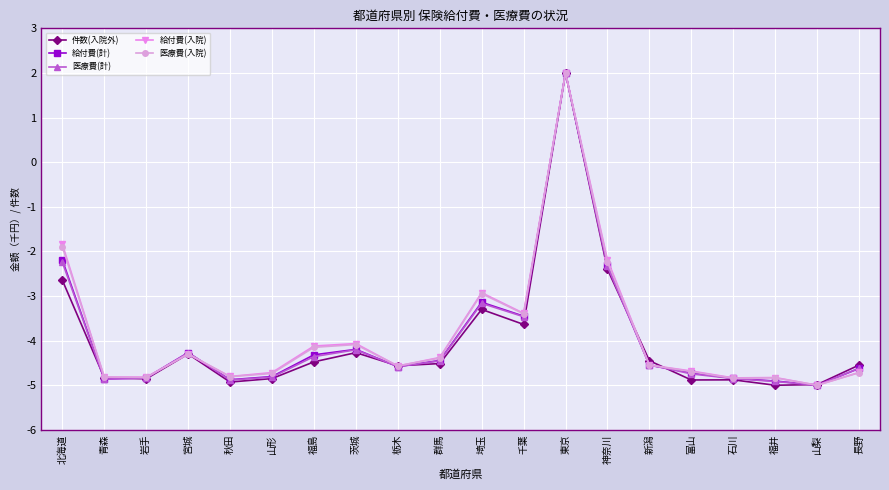

What is the value of the 給付費(計) point at the 6th from the left?

-4.8